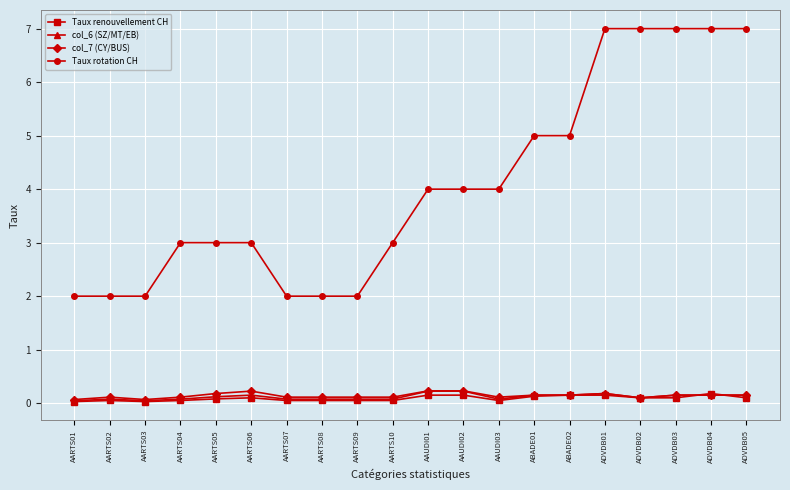

Is the value of col_7 (CY/BUS) at ABADE02 greater than the value of Taux rotation CH at AARTS07?

No